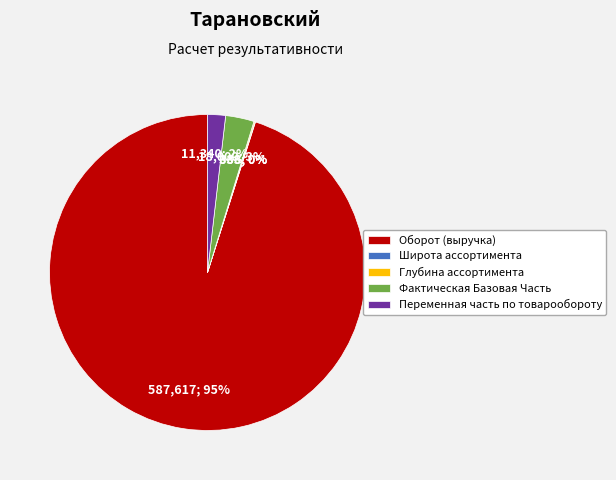

Which category has the biggest portion of the pie?

Оборот (выручка)